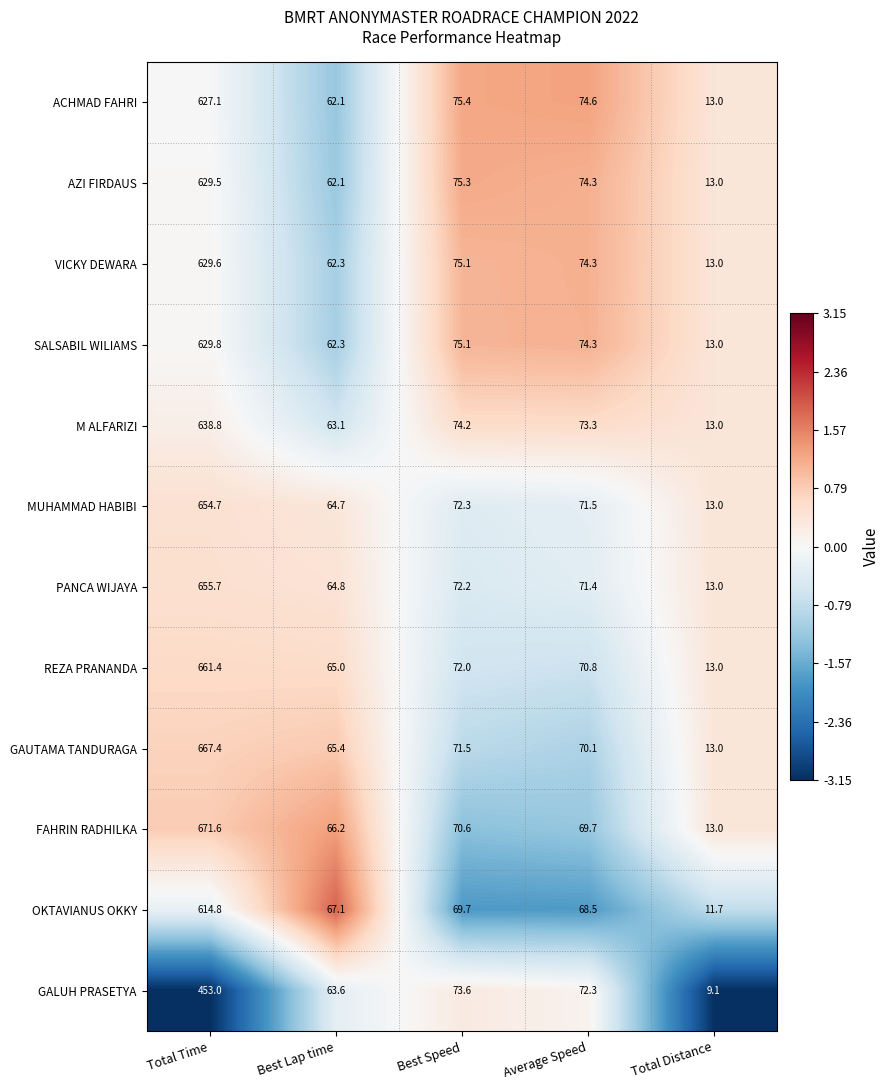

What is the difference between the maximum and second lowest values in the OKTAVIANUS OKKY series?

547.7